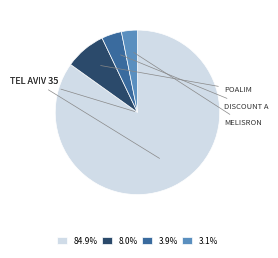

How many slices are in this pie chart?

4